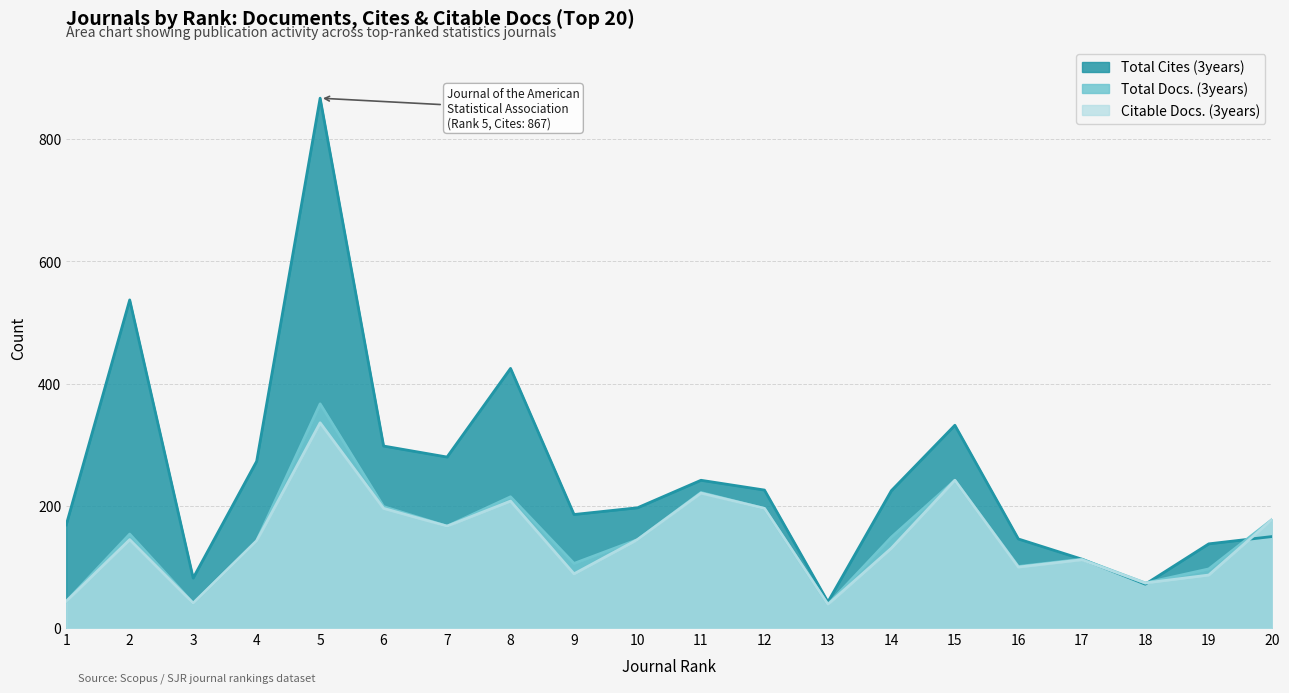

What are all the series names shown in the legend?

Total Cites (3years), Total Docs. (3years), Citable Docs. (3years)